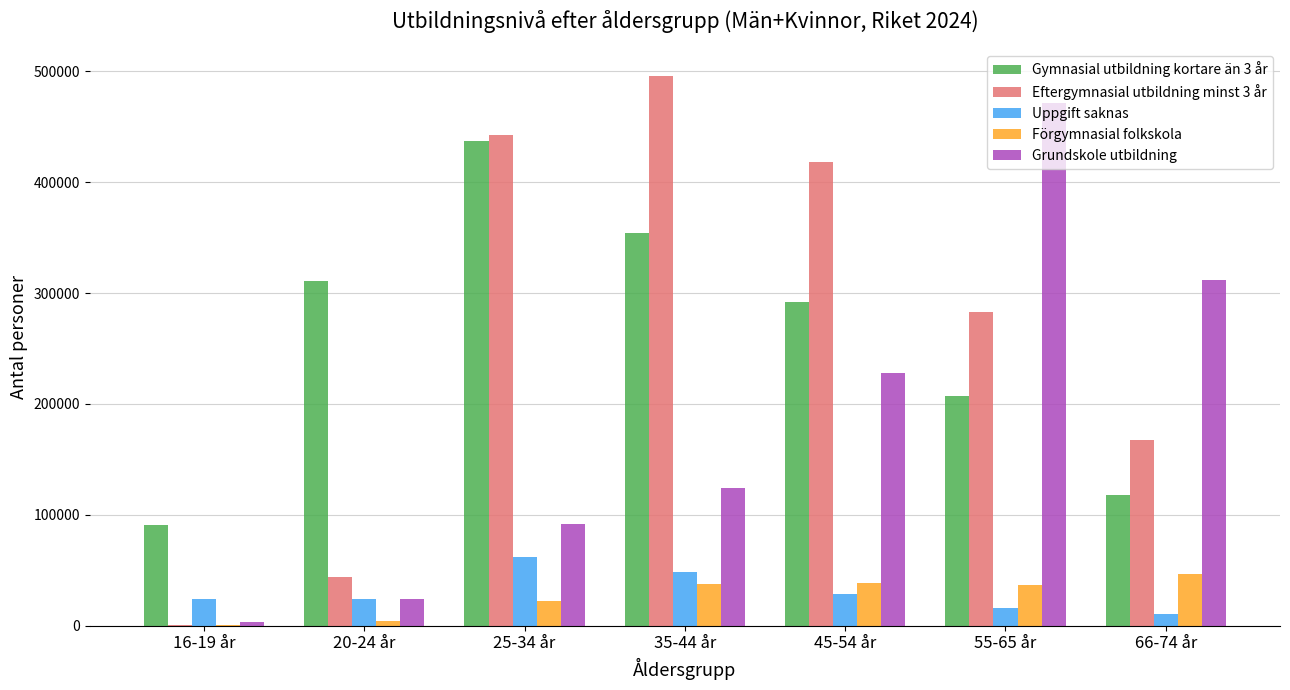

What is the difference between the Gymnasial utbildning kortare än 3 år values at 35-44 år and 45-54 år?

61732